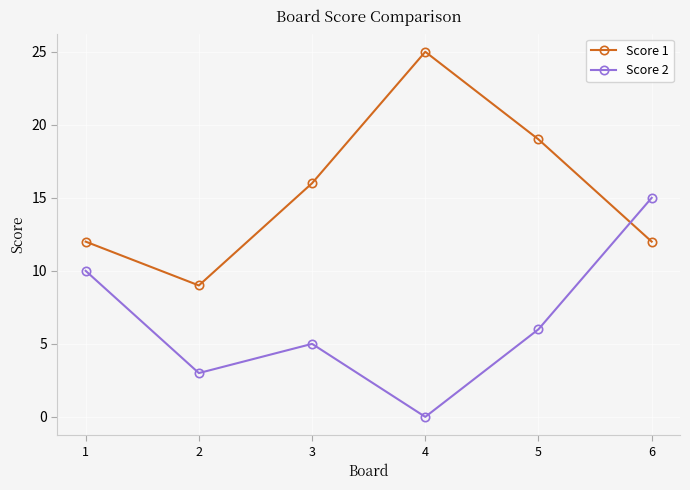

How many positive values does the Score 2 series have?

5